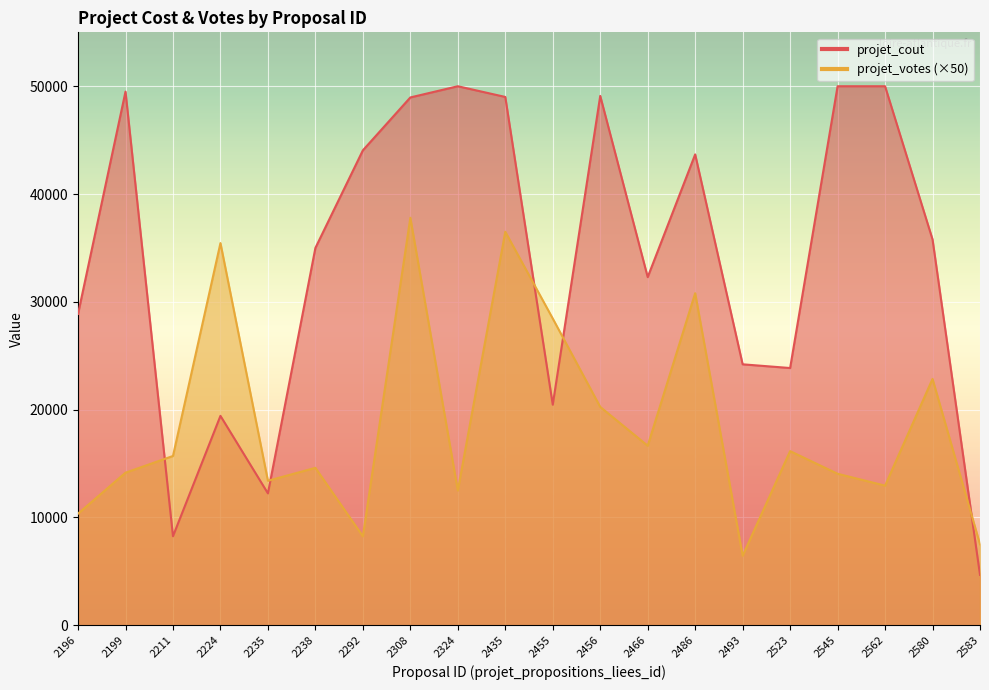

Rank the series at 2583 from lowest to highest value.

projet_cout, projet_votes